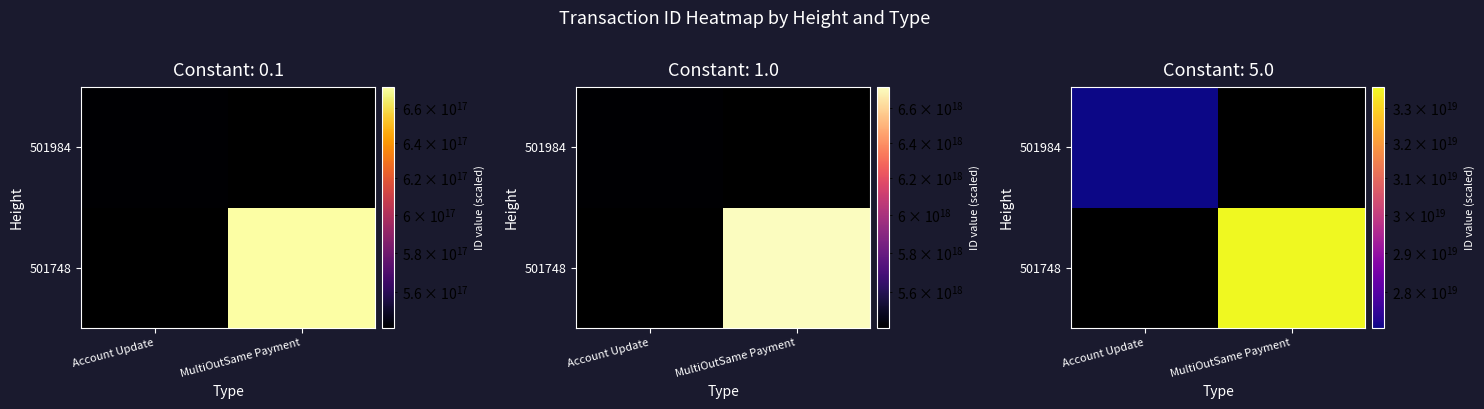

List the series in order of their overall mean, highest first.

501748, 501984